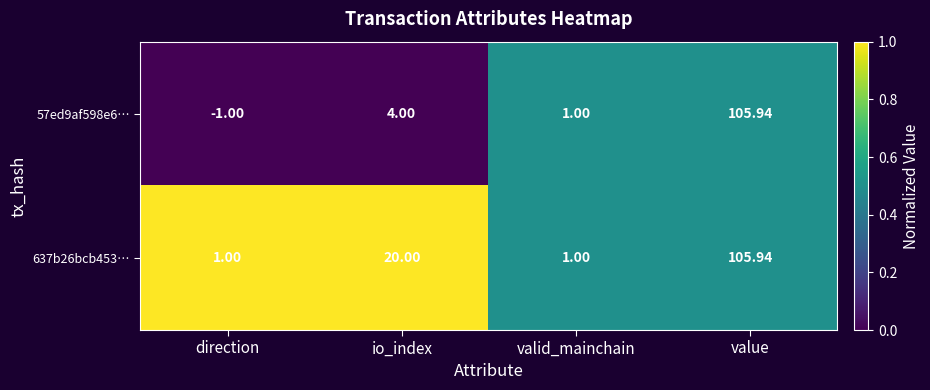

Which label corresponds to the largest value in the chart?

value